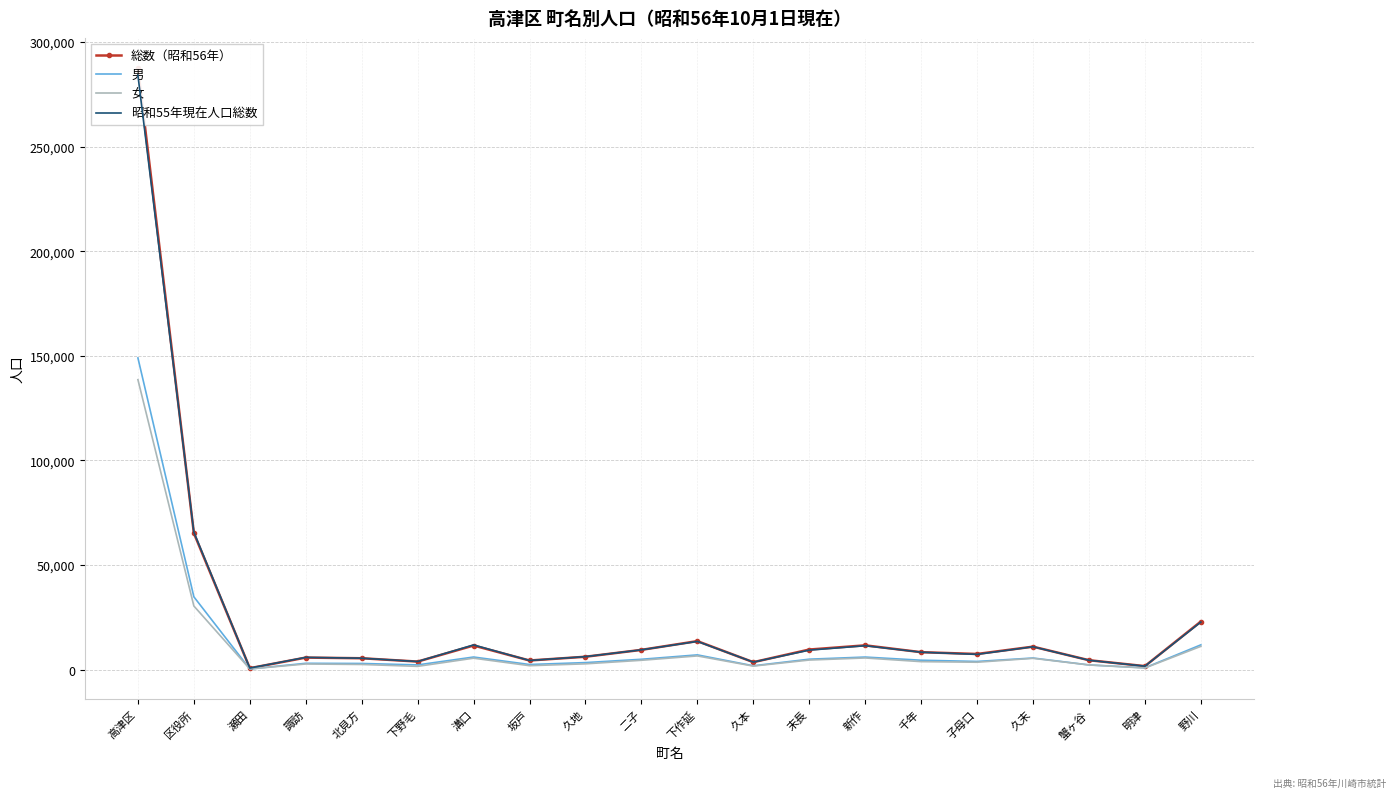

True or false: 昭和55年現在人口総数 has a value of 6241 at 久地.

True